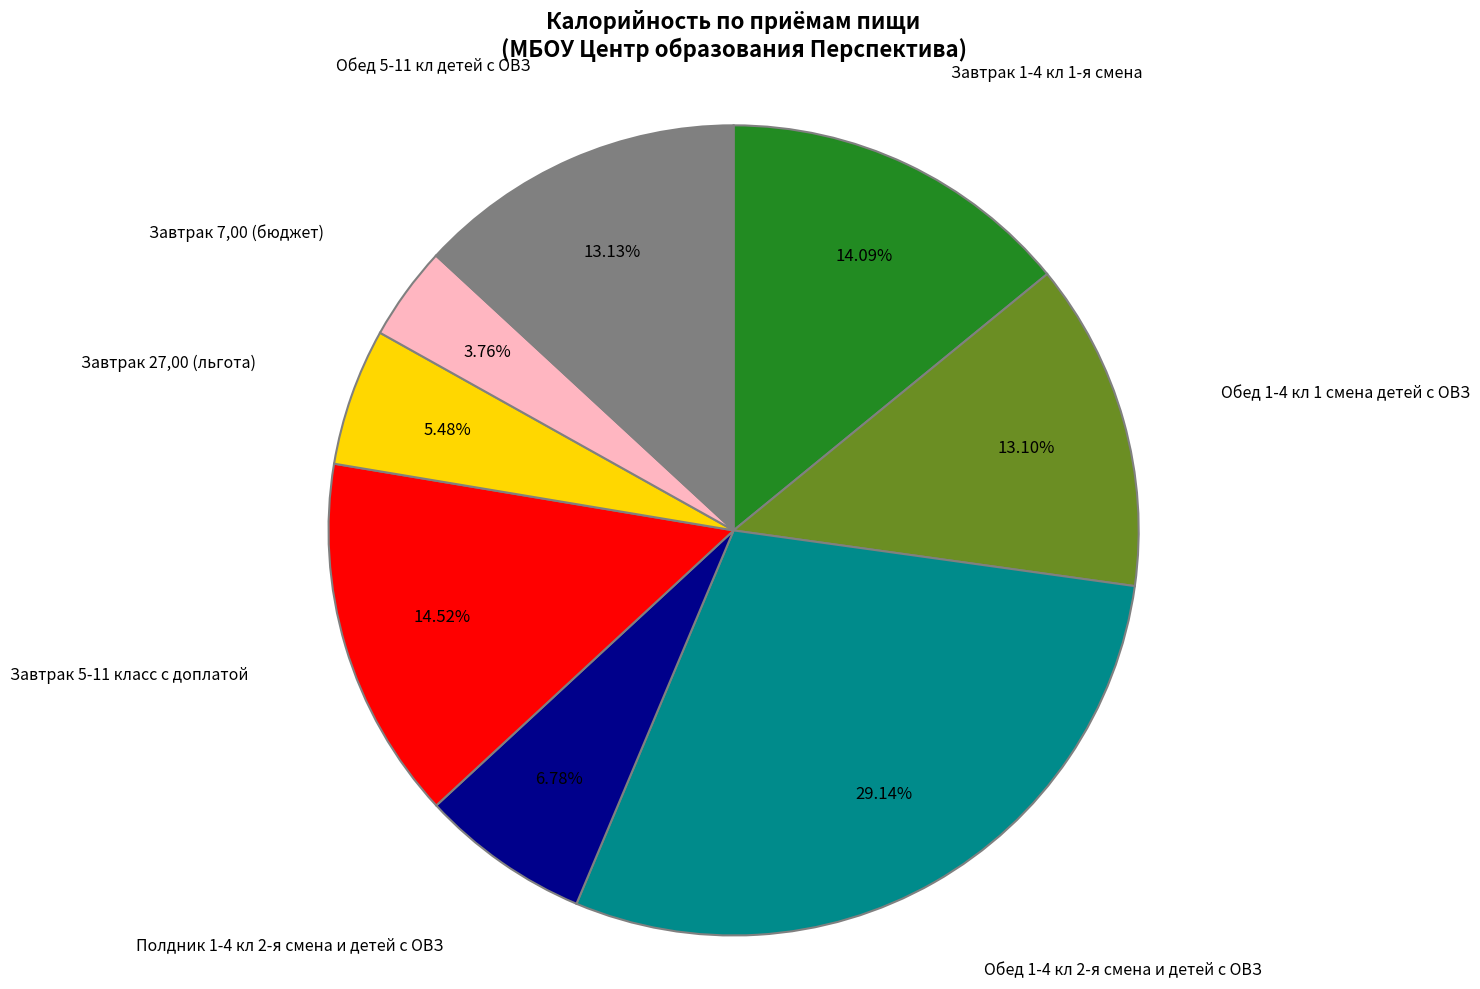

Does any single category account for the majority?

No